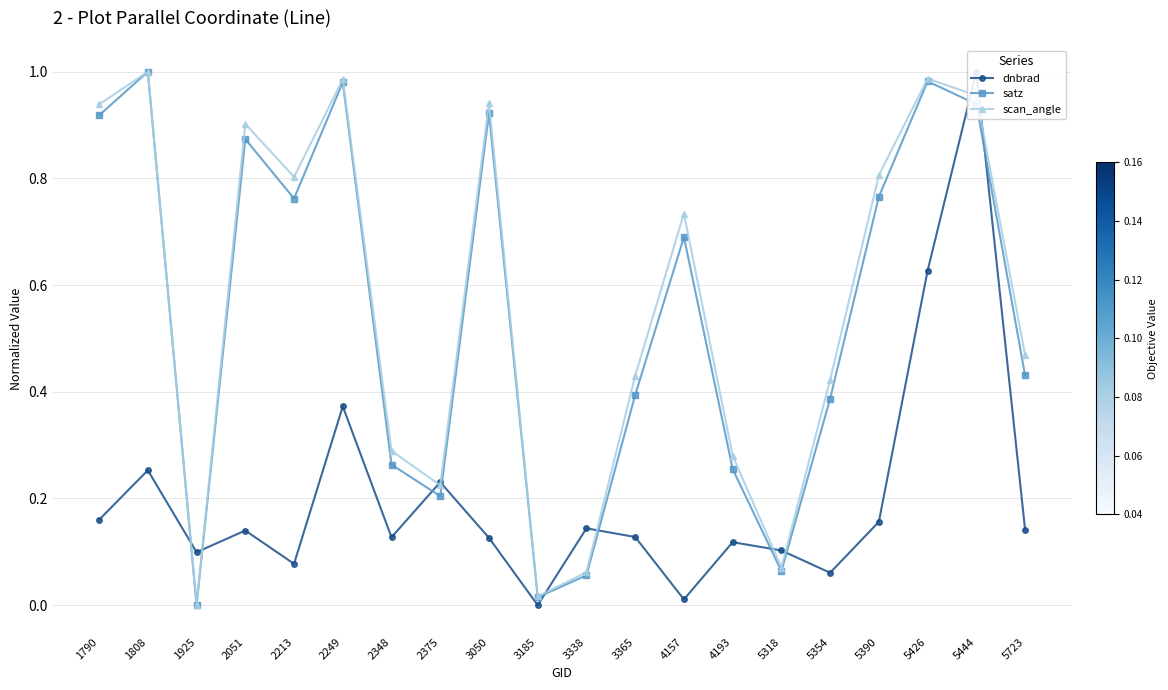

Reading left to right, extract all data points from this chart.

dnbrad: 1790=0.2	1808=0.3	1925=0.1	2051=0.1	2213=0.1	2249=0.4	2348=0.1	2375=0.2	3050=0.1	3185=0.0	3338=0.1	3365=0.1	4157=0.0	4193=0.1	5318=0.1	5354=0.1	5390=0.2	5426=0.6	5444=1.0	5723=0.1
satz: 1790=0.9	1808=1.0	1925=0.0	2051=0.9	2213=0.8	2249=1.0	2348=0.3	2375=0.2	3050=0.9	3185=0.0	3338=0.1	3365=0.4	4157=0.7	4193=0.3	5318=0.1	5354=0.4	5390=0.8	5426=1.0	5444=0.9	5723=0.4
scan_angle: 1790=0.9	1808=1.0	1925=0.0	2051=0.9	2213=0.8	2249=1.0	2348=0.3	2375=0.2	3050=0.9	3185=0.0	3338=0.1	3365=0.4	4157=0.7	4193=0.3	5318=0.1	5354=0.4	5390=0.8	5426=1.0	5444=1.0	5723=0.5